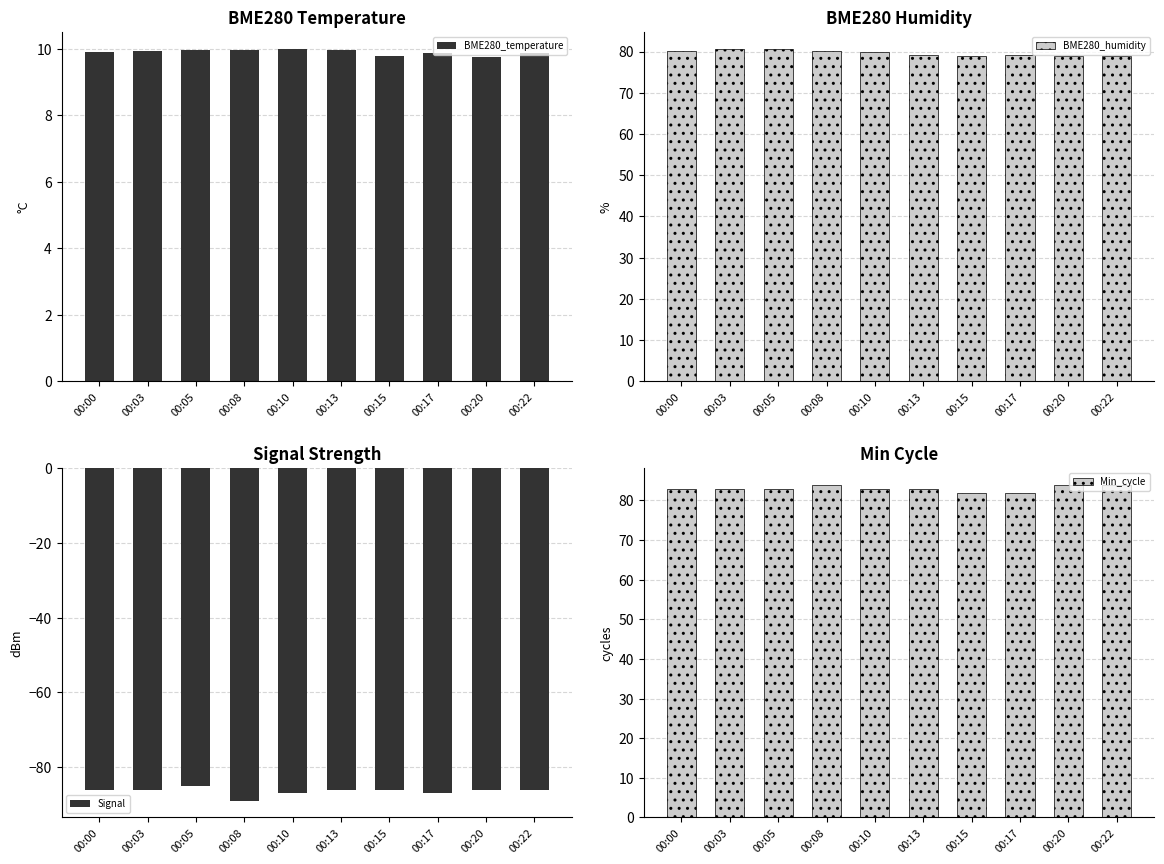

How many Signal values are between -87 and -86?

8